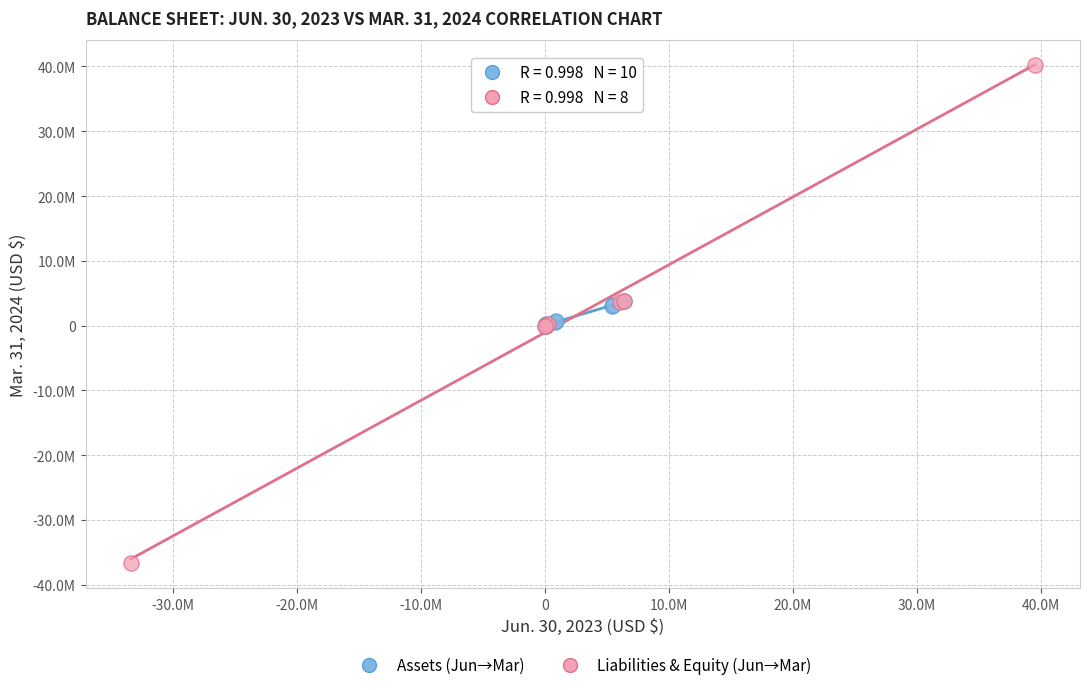

Which series has the widest spread of Y values?

Liabilities & Equity (Jun→Mar)